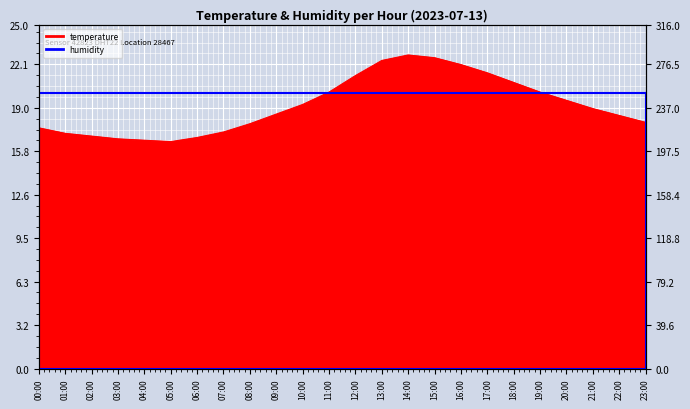

What is the maximum value shown in the chart?

22.8